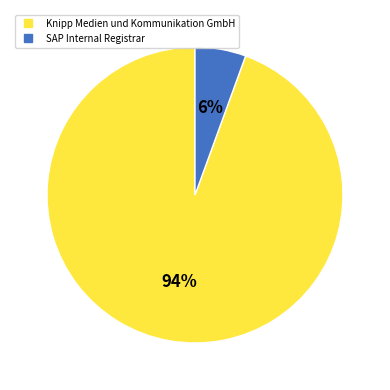

Which slice is the largest?

Knipp Medien und Kommunikation GmbH